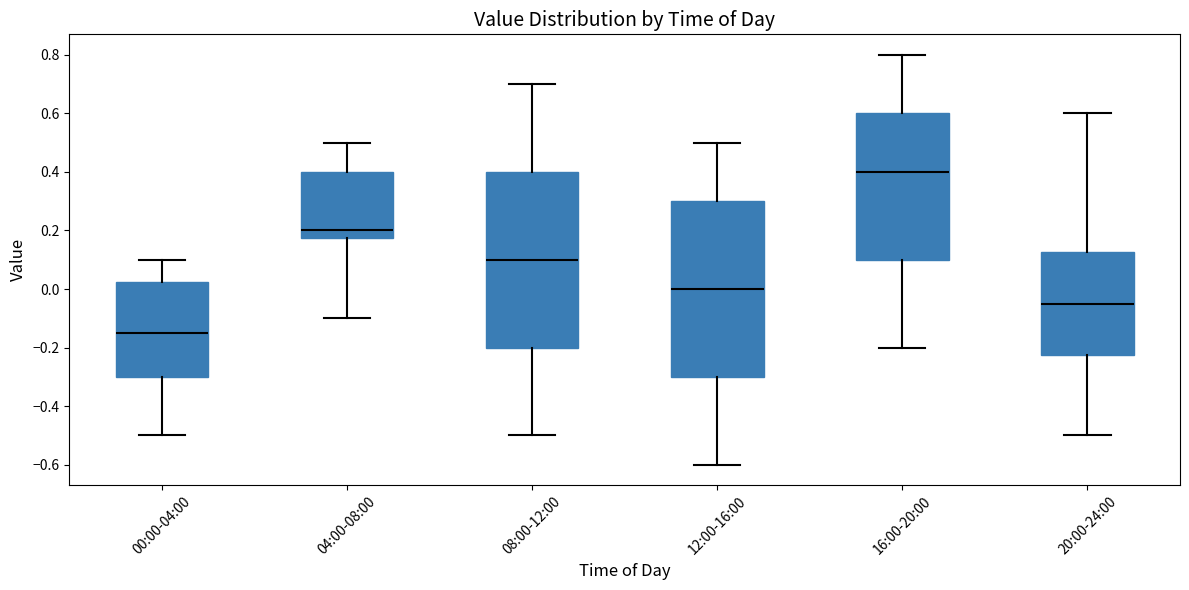

Reading left to right, read every box against the y-axis: the position of its median line, the range the box covers, and the ends of its whiskers. The values are not printed on the chart, so give them approximately, as read against the axis.

00:00-04:00: median -0.14, box -0.30 to 0.02, whiskers -0.50 to 0.10
04:00-08:00: median 0.20, box 0.18 to 0.40, whiskers -0.10 to 0.50
08:00-12:00: median 0.10, box -0.20 to 0.40, whiskers -0.50 to 0.70
12:00-16:00: median 0.00, box -0.30 to 0.30, whiskers -0.60 to 0.50
16:00-20:00: median 0.40, box 0.10 to 0.60, whiskers -0.20 to 0.80
20:00-24:00: median -0.04, box -0.22 to 0.12, whiskers -0.50 to 0.60